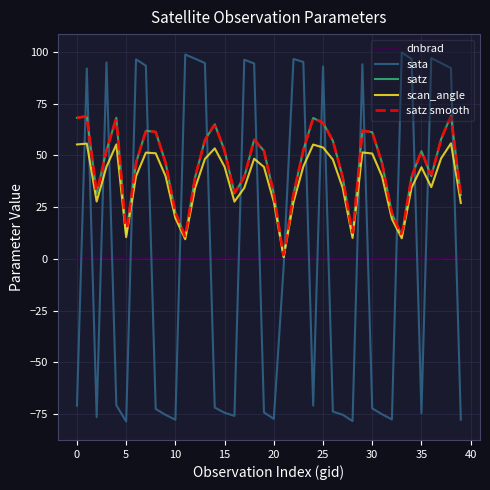

Which series ends up on top after the final intersection of sata and scan_angle?

scan_angle